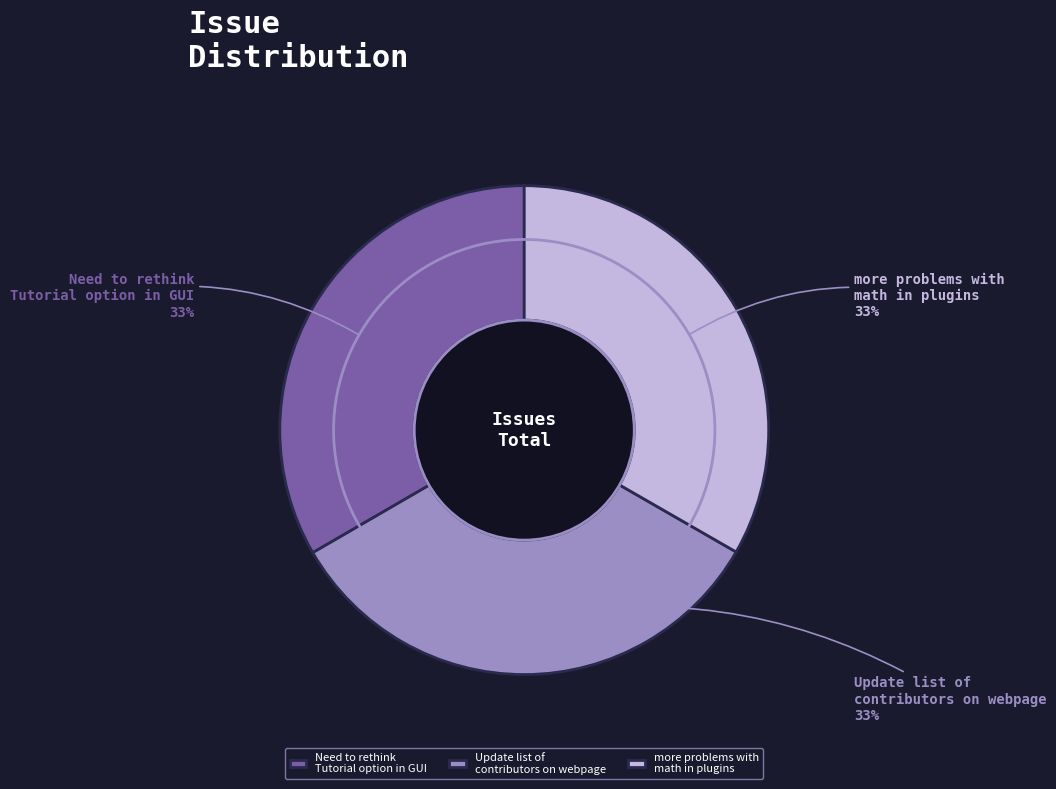

Does Update list of contributors on webpage represent more than half of the total?

No